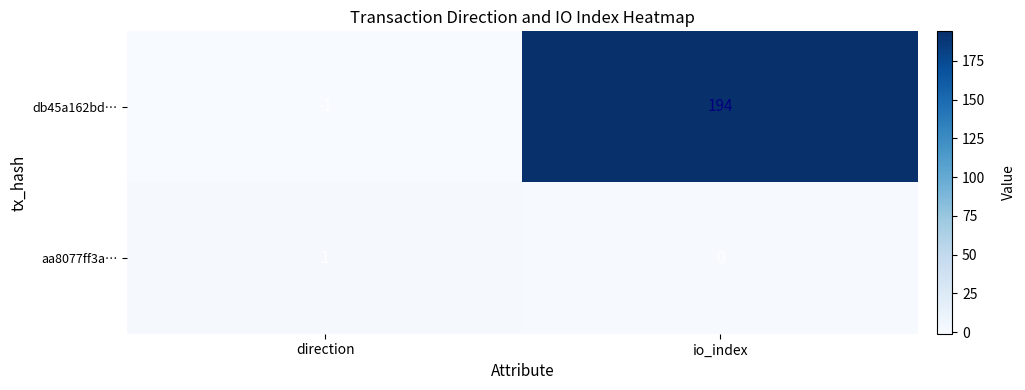

The db45a162bd… series shows -1 at direction. True or false?

True